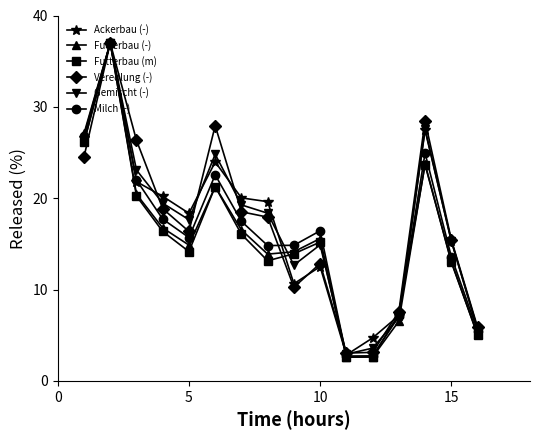

Which series has the largest range (max minus min)?

Futterbau (-)